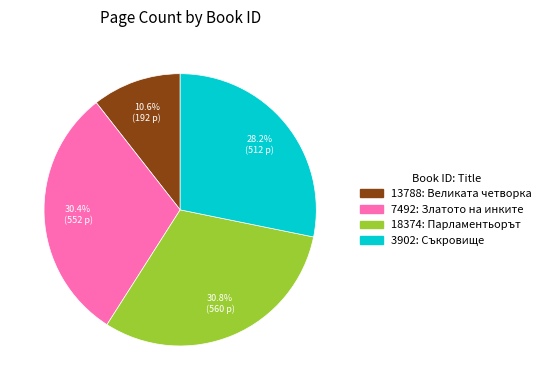

To the nearest percent, what is the average slice percentage?

25%